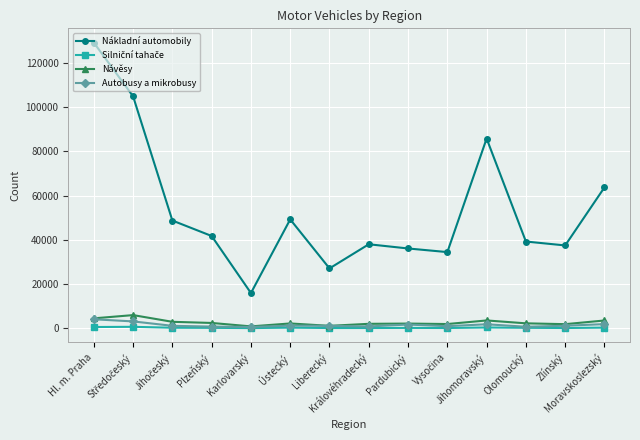

How many series are shown in this chart?

4